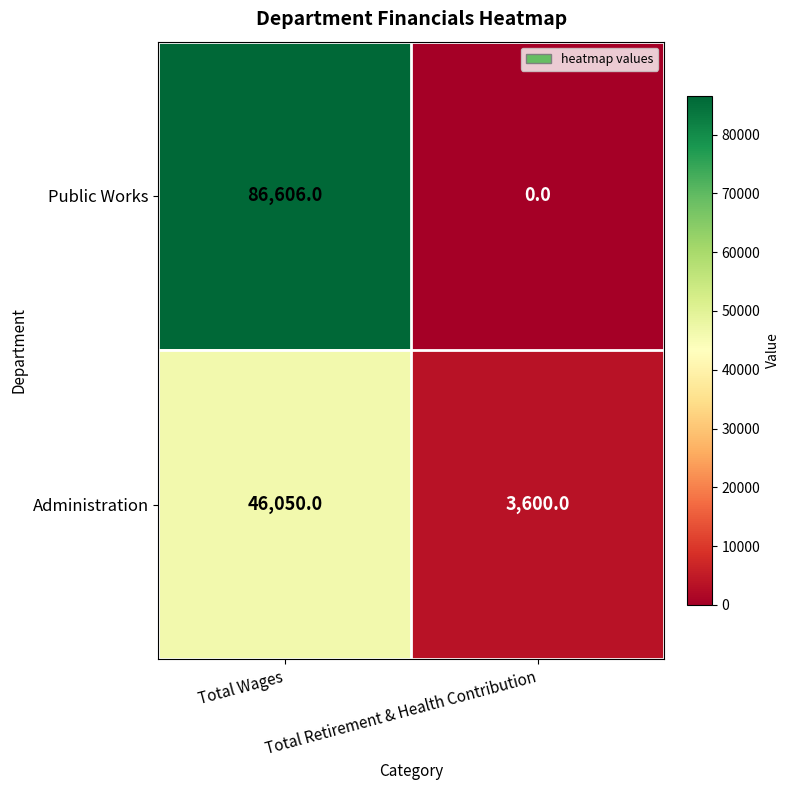

At which category is the sum across all series the highest?

Total Wages